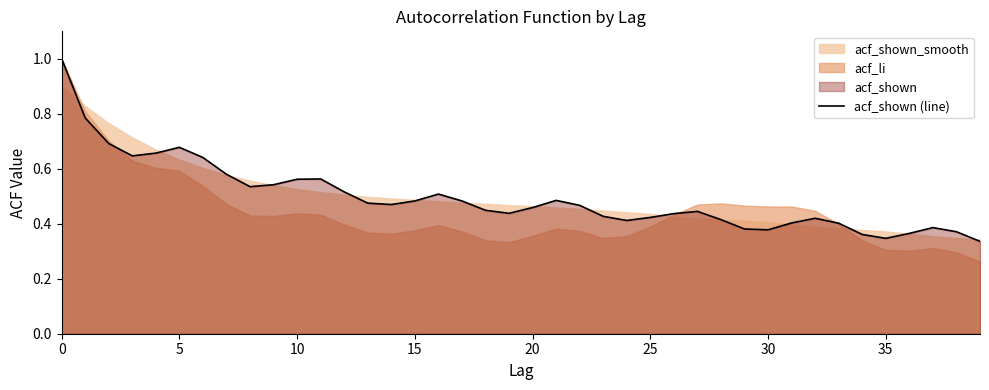

Does the chart have visible grid lines?

No